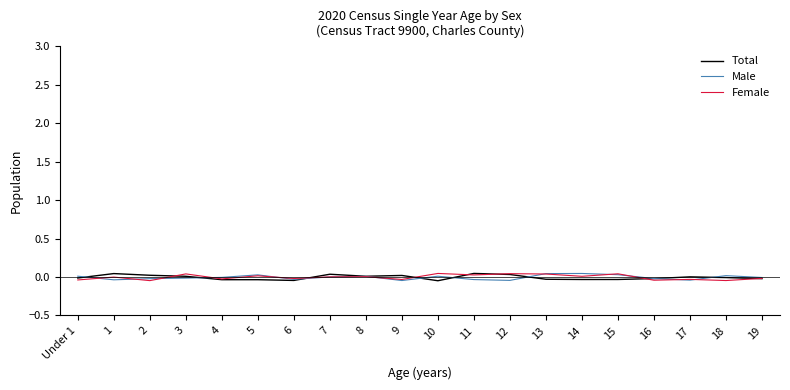

Is the value of Female at 1 greater than the value of Male at 6?

Yes